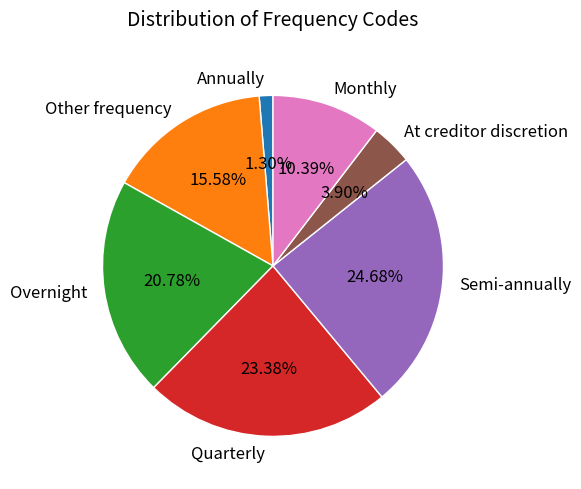

Which category has the smallest portion of the pie?

Annually